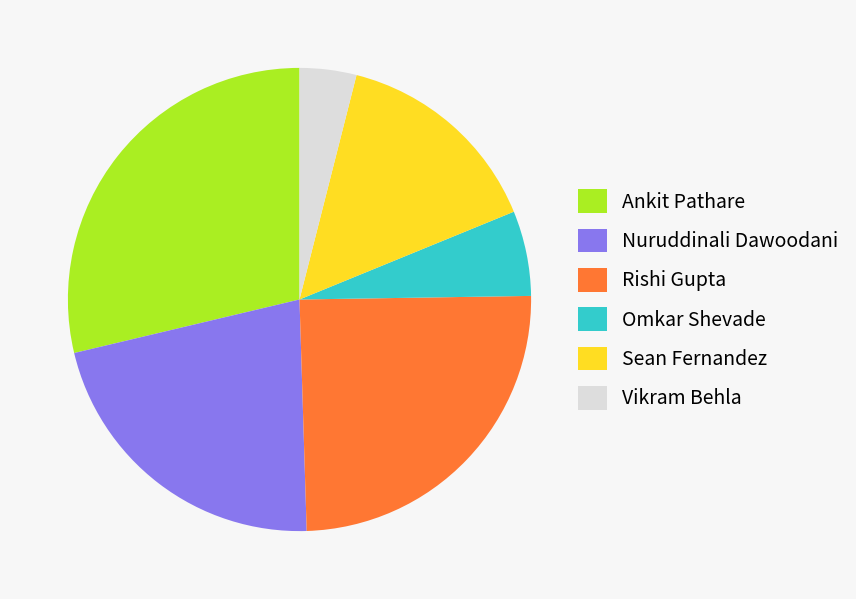

Which has a higher value, Rishi Gupta or Omkar Shevade?

Rishi Gupta